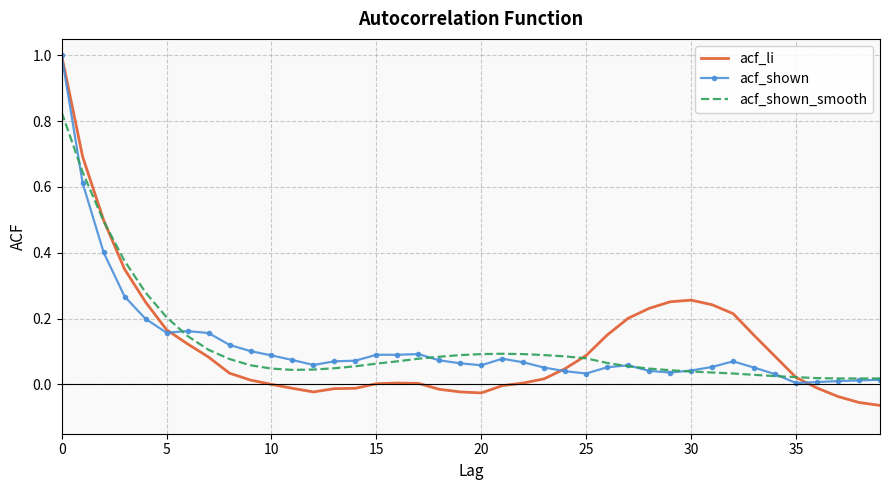

What is the maximum value shown in the chart?

1.0